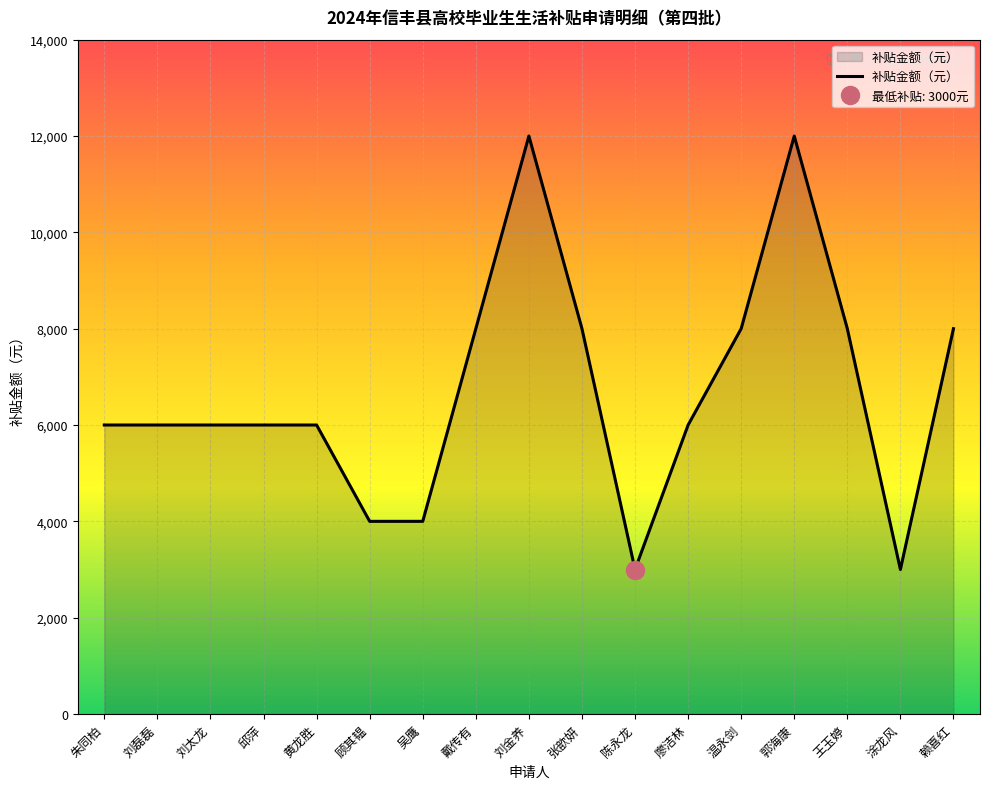

What is the lowest value of the 补贴金额（元） series?

3000